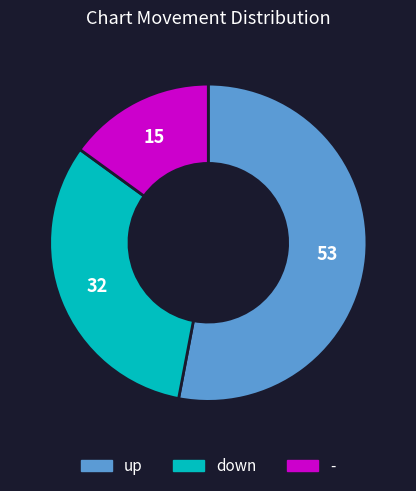

Count the number of slices in the pie.

3